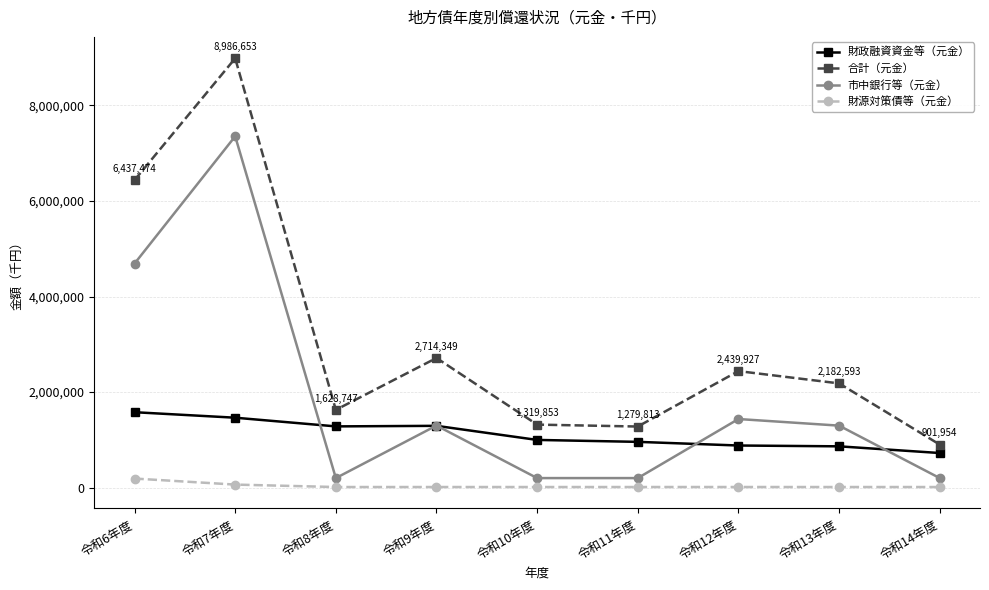

What is the label of the 3rd point from the right?

令和12年度